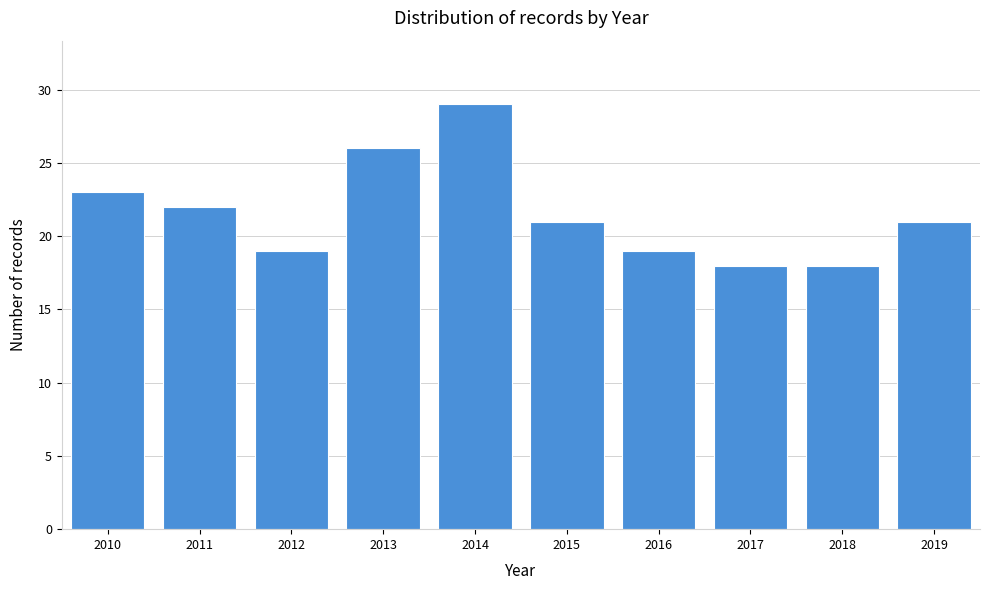

Reading left to right, what are all the values shown in this chart?

23	22	19	26	29	21	19	18	18	21